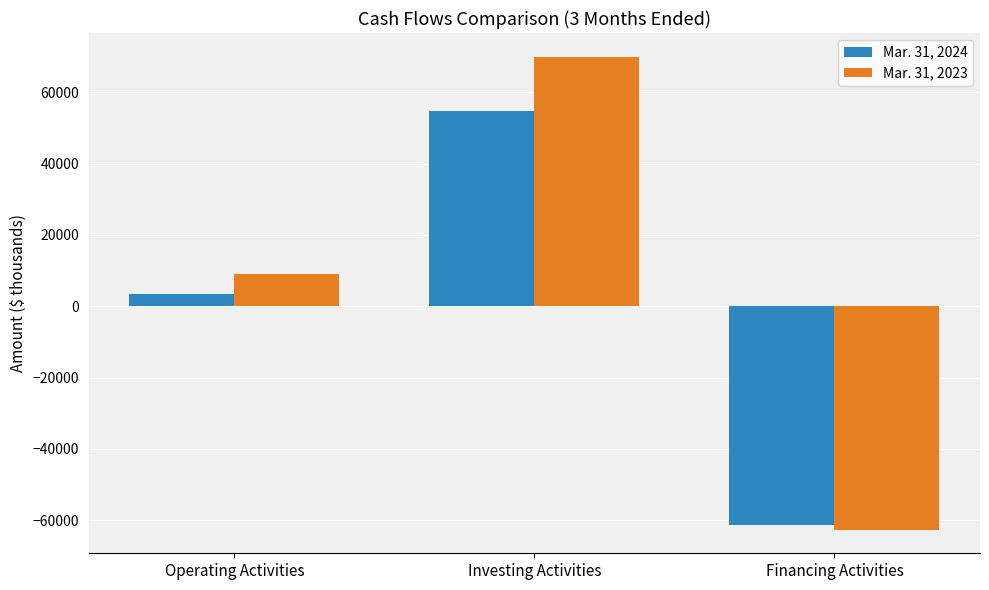

Which series has the largest total across all categories?

Mar. 31, 2023